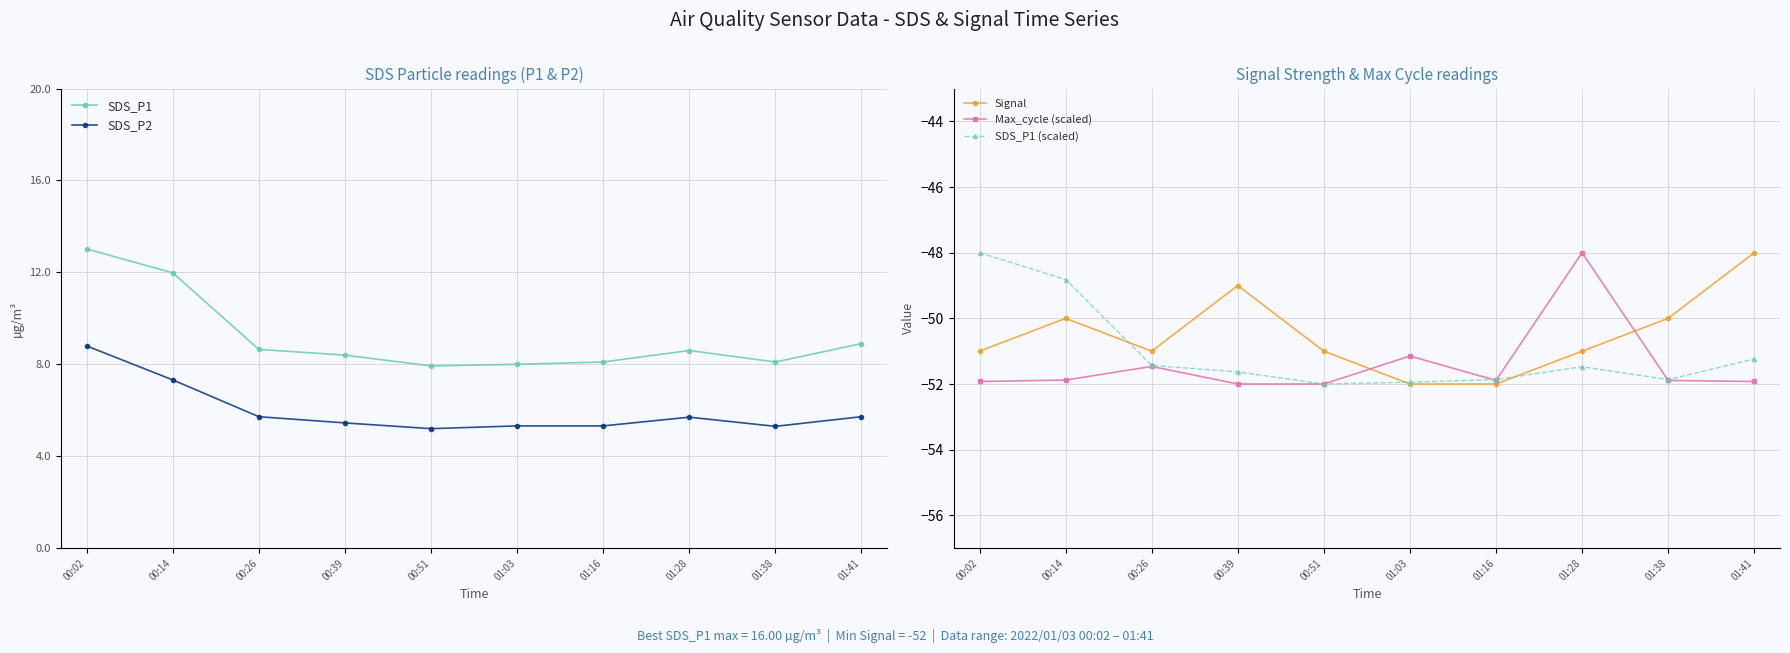

What is the difference between the SDS_P1 (scaled) values at 01:03 and 01:16?

0.1